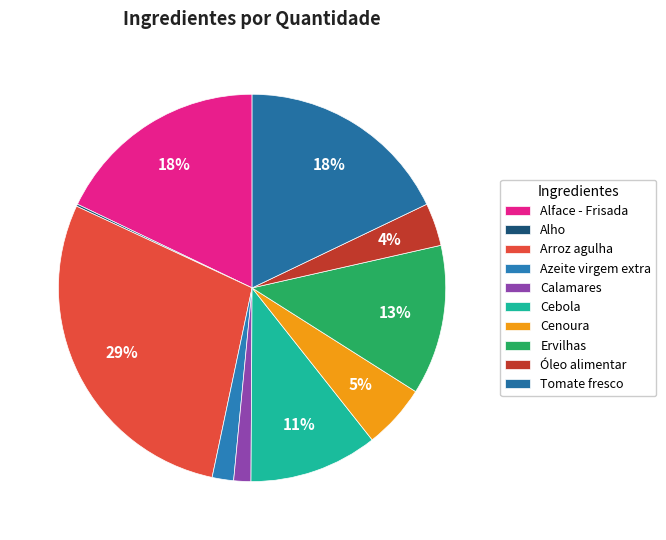

What is the total percentage of Calamares and Óleo alimentar?

5.0%